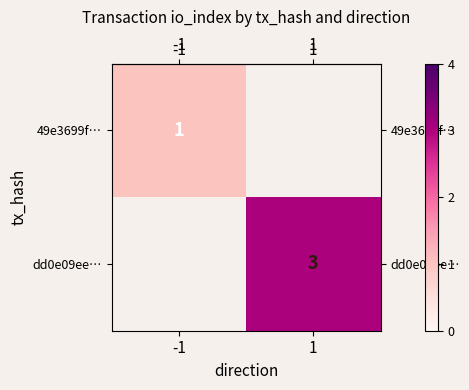

Rank the categories by row_1 value from highest to lowest.

-1, 1